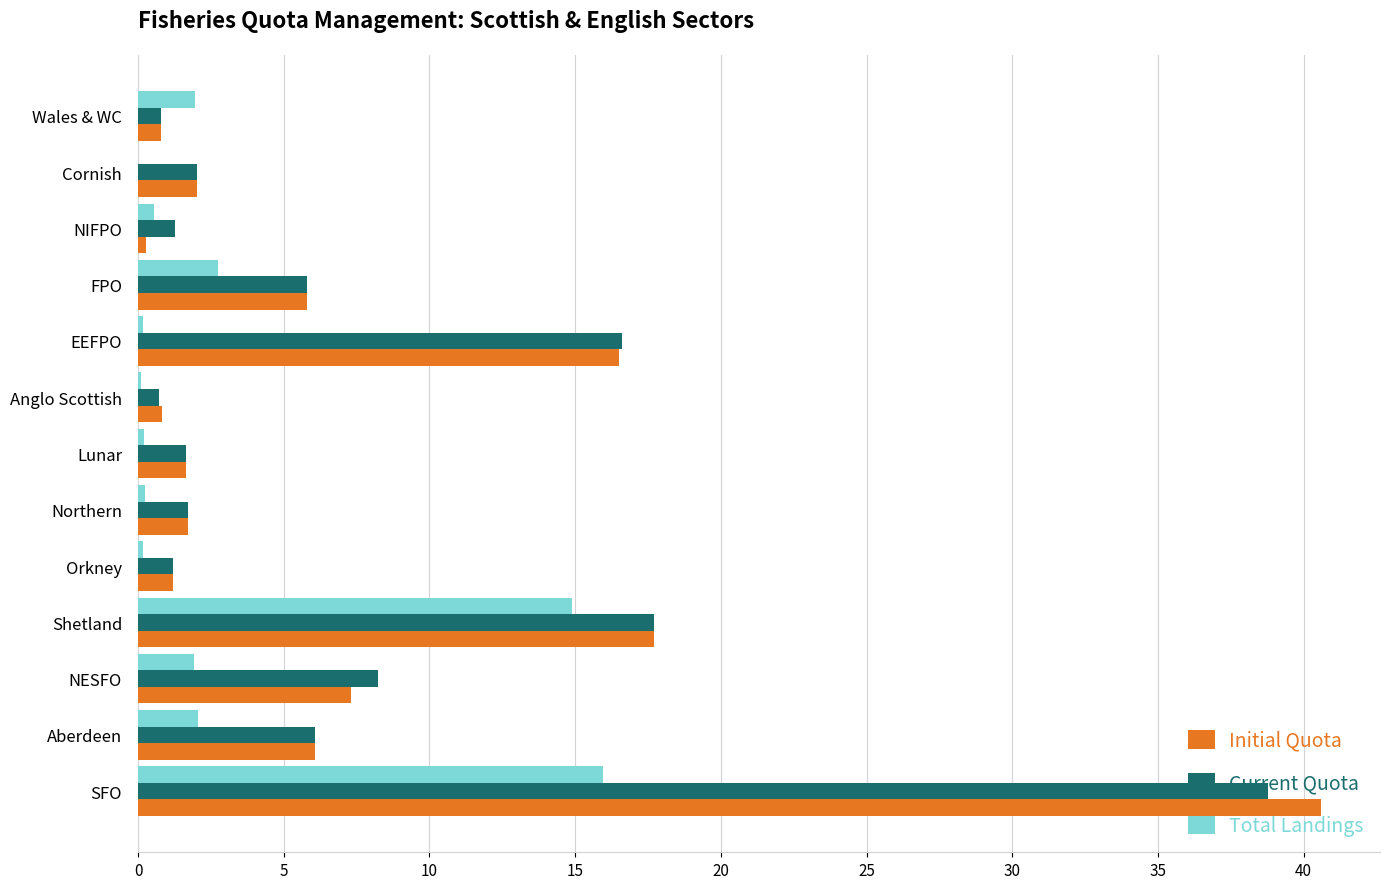

What is the total value across all series at Shetland?

50.3